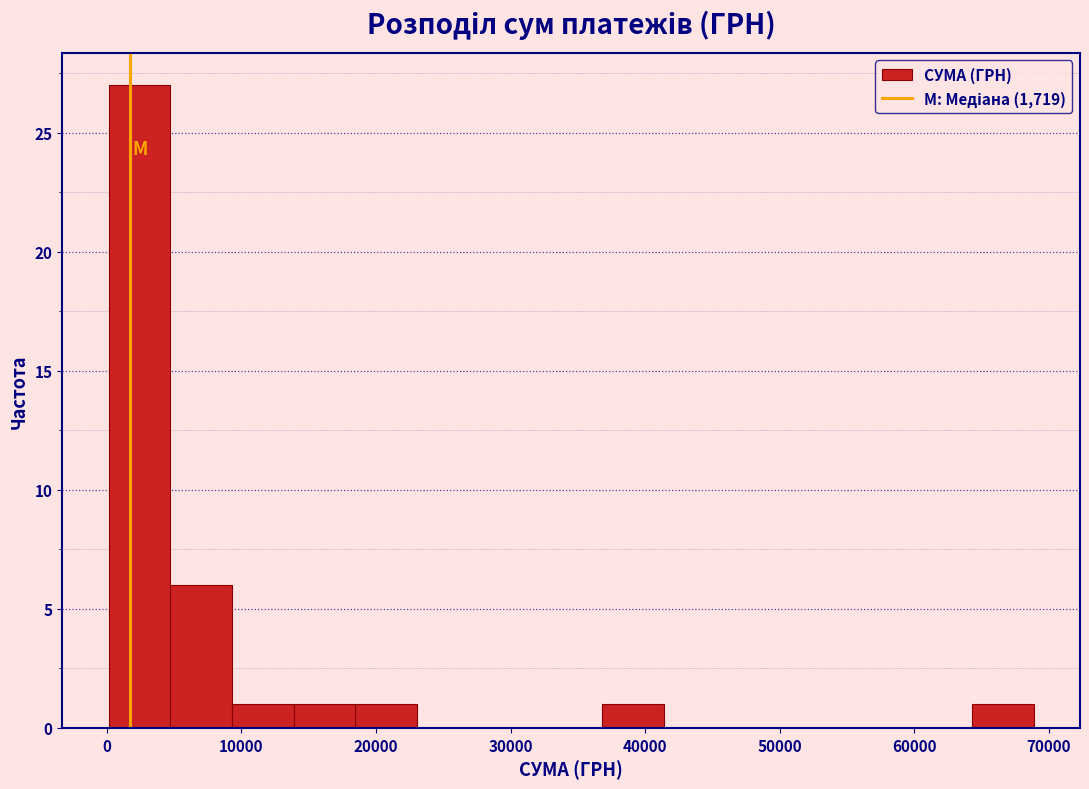

What is the height of the bar covering 14000 to 18000 on the x-axis? Neither the bar edges nor the heights are printed on the chart, so give them approximately, as read against the axes.

1